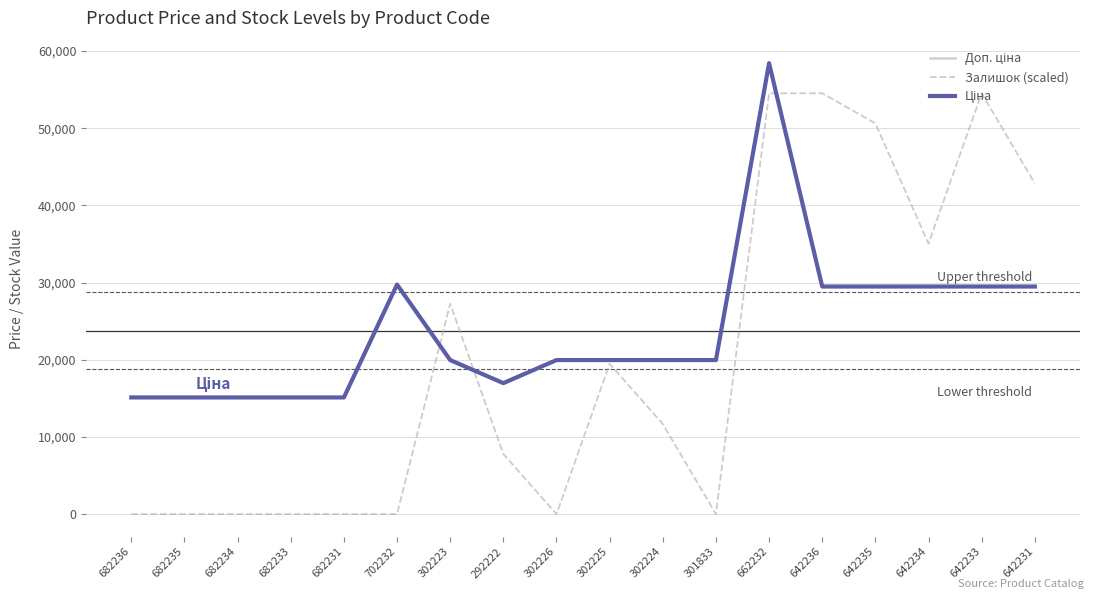

What is the difference between the maximum and minimum values in the Залишок (scaled) series?

54531.4